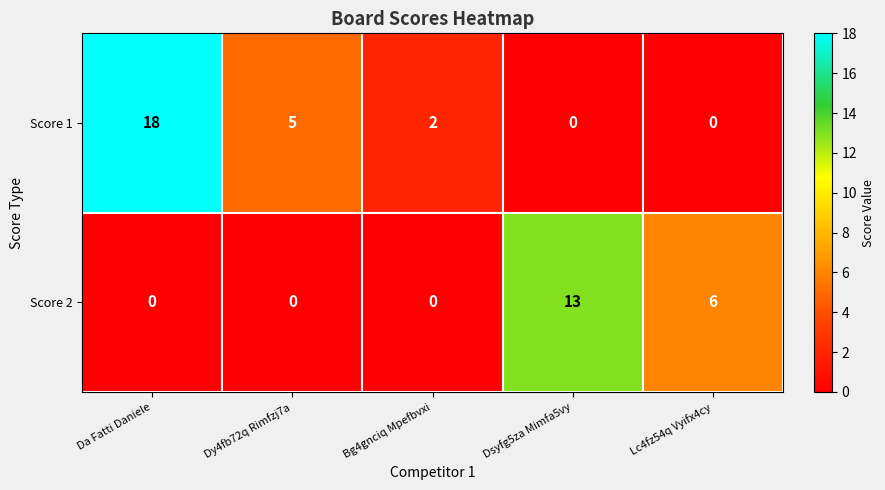

At how many categories does at least one series exceed 12?

2